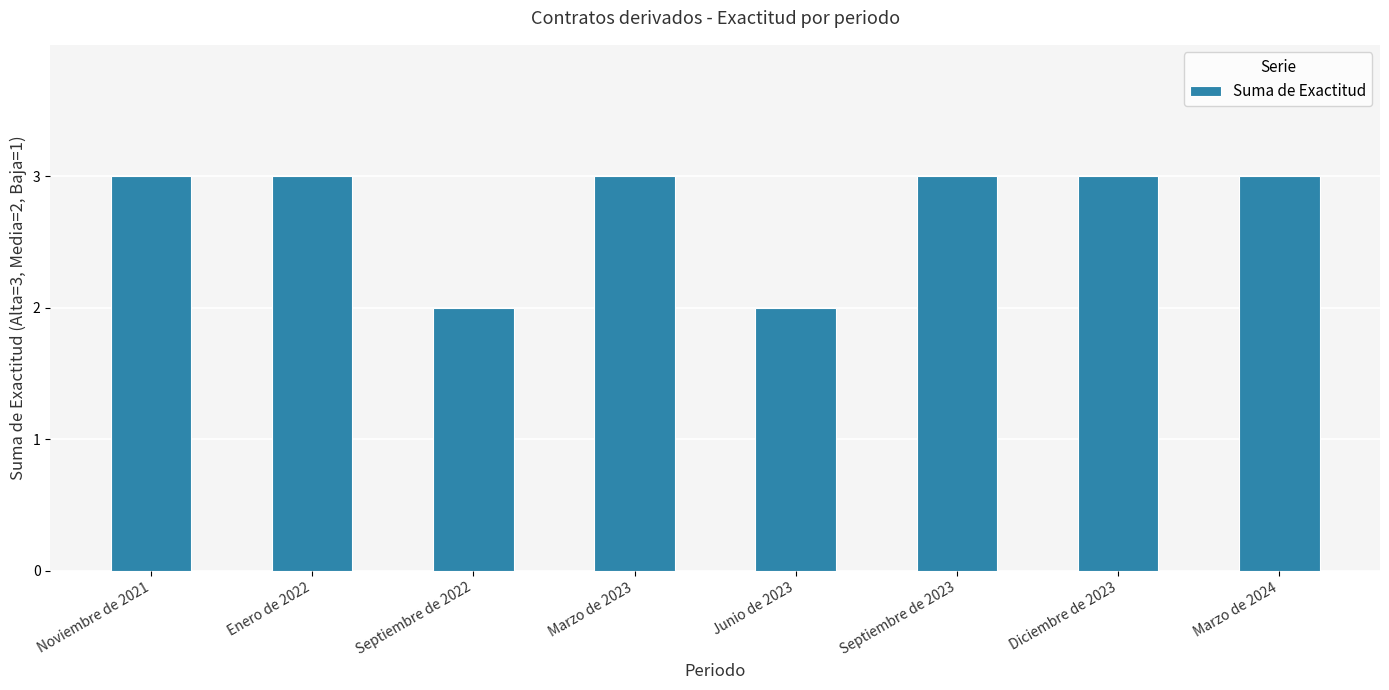

How many bars are there in total?

8